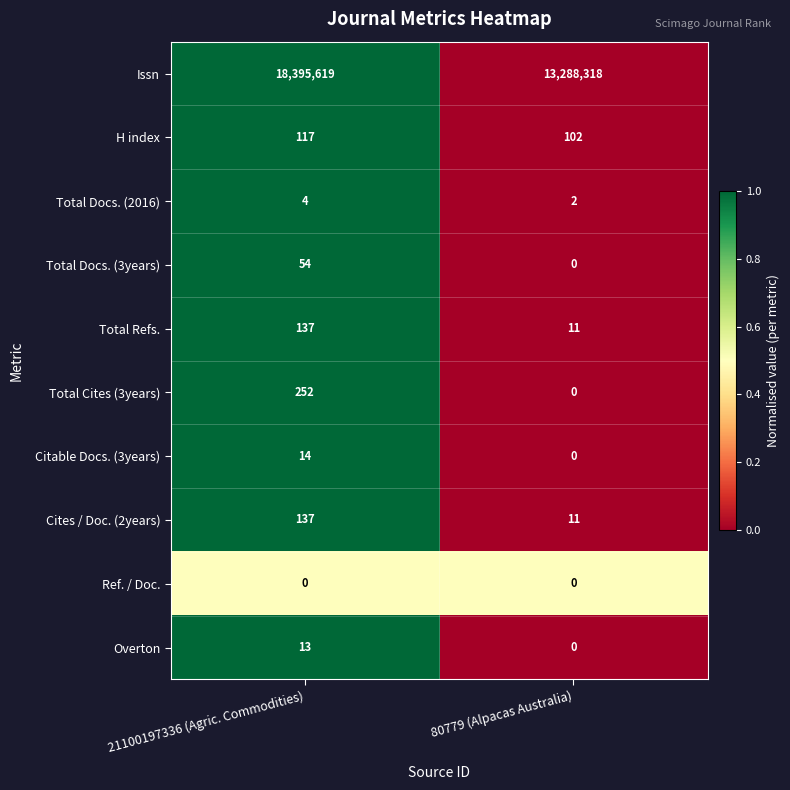

Reading right to left, extract all data points from this chart.

Issn: 80779 (Alpacas Australia)=13288318	21100197336 (Agric. Commodities)=18395619
H index: 80779 (Alpacas Australia)=102	21100197336 (Agric. Commodities)=117
Total Docs. (2016): 80779 (Alpacas Australia)=2	21100197336 (Agric. Commodities)=4
Total Docs. (3years): 80779 (Alpacas Australia)=0	21100197336 (Agric. Commodities)=54
Total Refs.: 80779 (Alpacas Australia)=11	21100197336 (Agric. Commodities)=137
Total Cites (3years): 80779 (Alpacas Australia)=0	21100197336 (Agric. Commodities)=252
Citable Docs. (3years): 80779 (Alpacas Australia)=0	21100197336 (Agric. Commodities)=14
Cites / Doc. (2years): 80779 (Alpacas Australia)=11	21100197336 (Agric. Commodities)=137
Ref. / Doc.: 80779 (Alpacas Australia)=0	21100197336 (Agric. Commodities)=0
Overton: 80779 (Alpacas Australia)=0	21100197336 (Agric. Commodities)=13